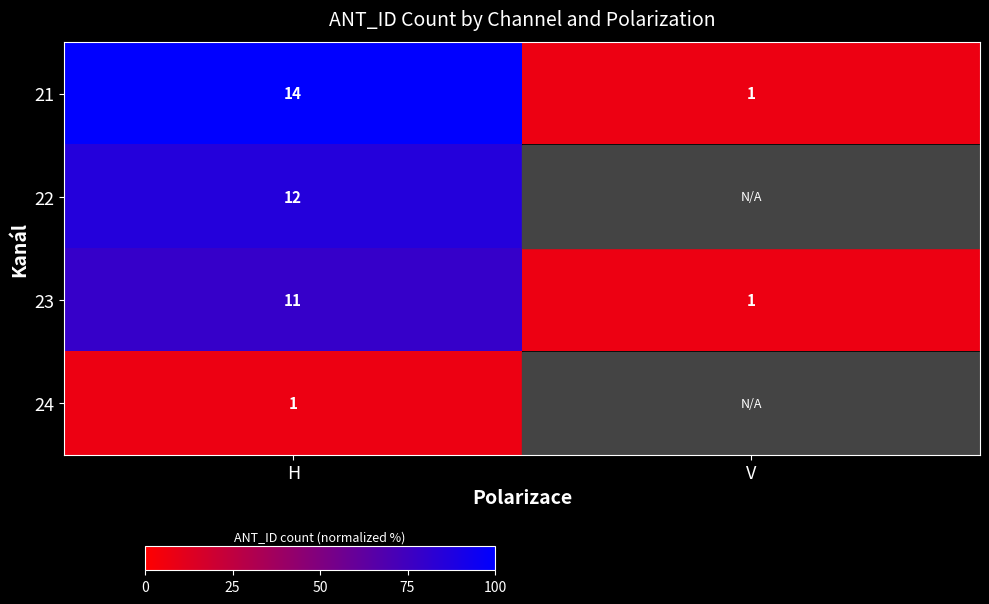

Is it true that 21 equals 169.1 at H?

False